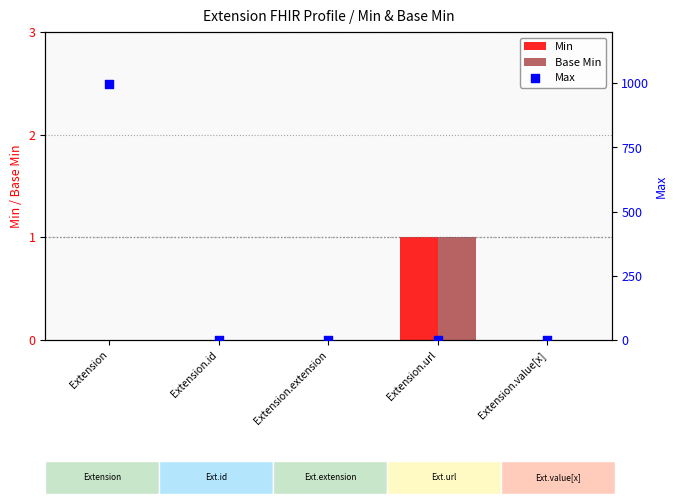

What are all the series names shown in the legend?

Min, Base Min, Max